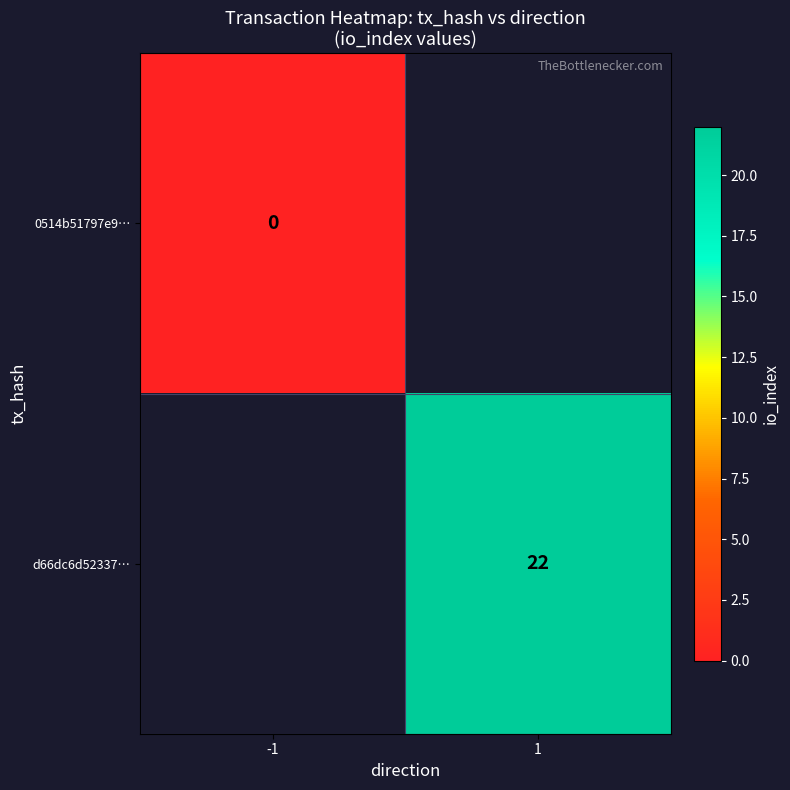

Which series has the widest spread of values?

0514b51797e9…